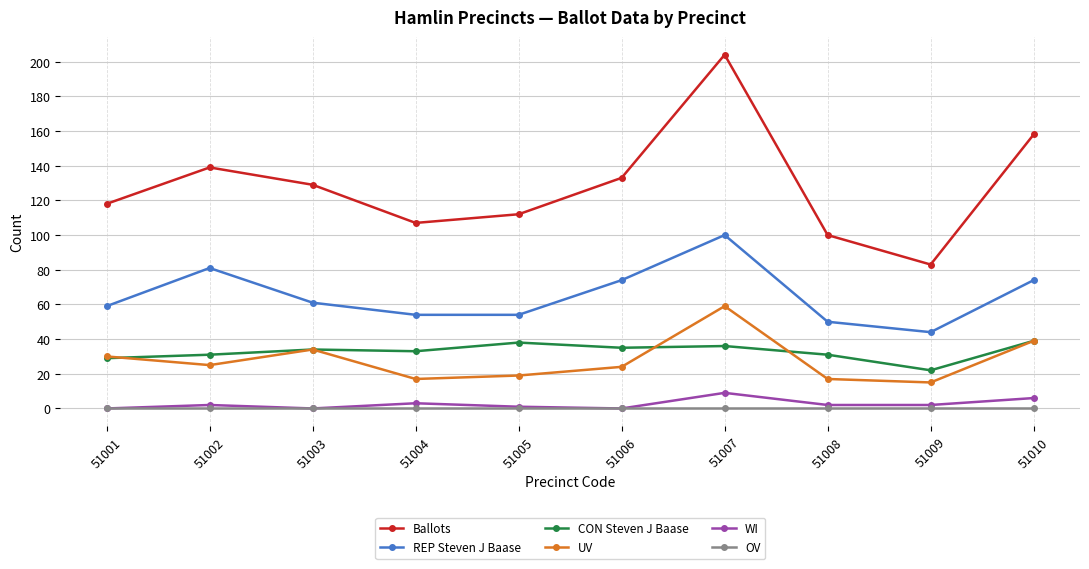

Reading right to left, extract all data points from this chart.

Ballots: 158	83	100	204	133	112	107	129	139	118
REP Steven J Baase: 74	44	50	100	74	54	54	61	81	59
CON Steven J Baase: 39	22	31	36	35	38	33	34	31	29
UV: 39	15	17	59	24	19	17	34	25	30
WI: 6	2	2	9	0	1	3	0	2	0
OV: 0	0	0	0	0	0	0	0	0	0